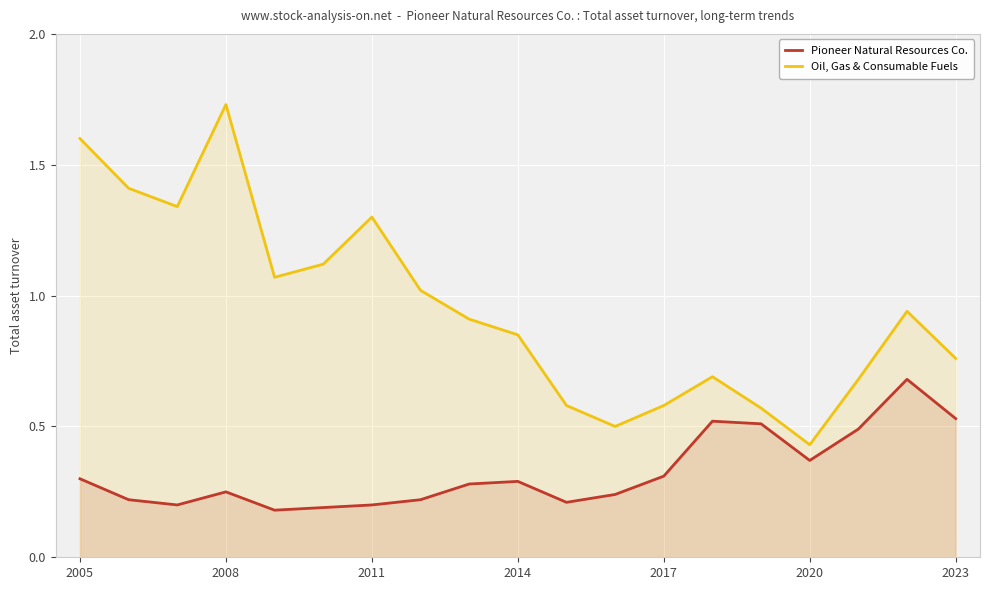

At 14, list the series in order from largest to smallest.

Oil, Gas & Consumable Fuels, Pioneer Natural Resources Co.